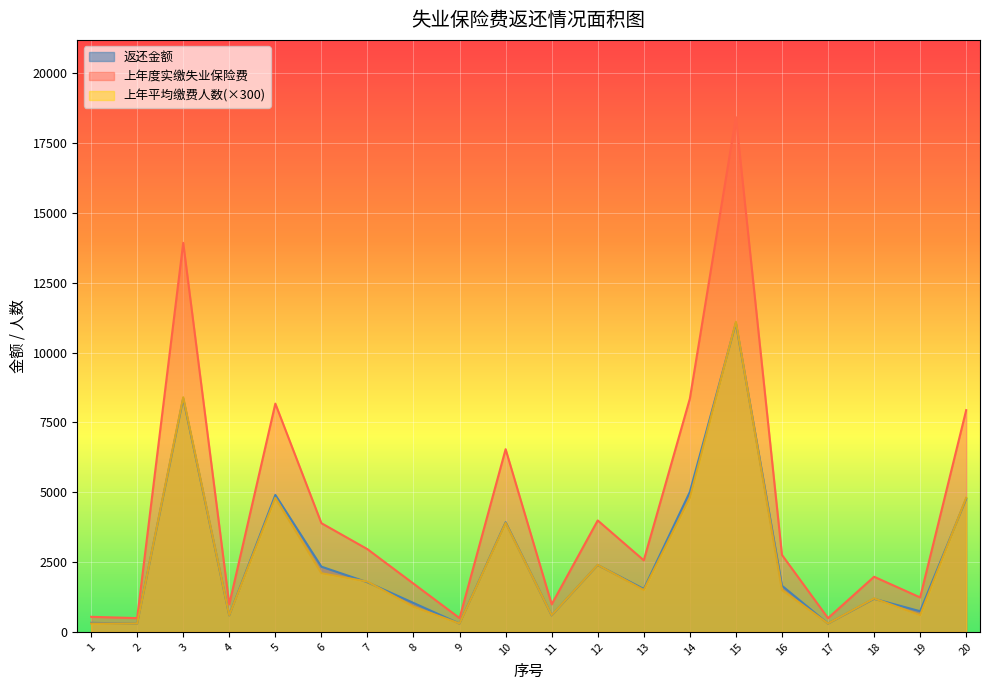

How many interior local valleys does the 上年度实缴失业保险费 series have?

7